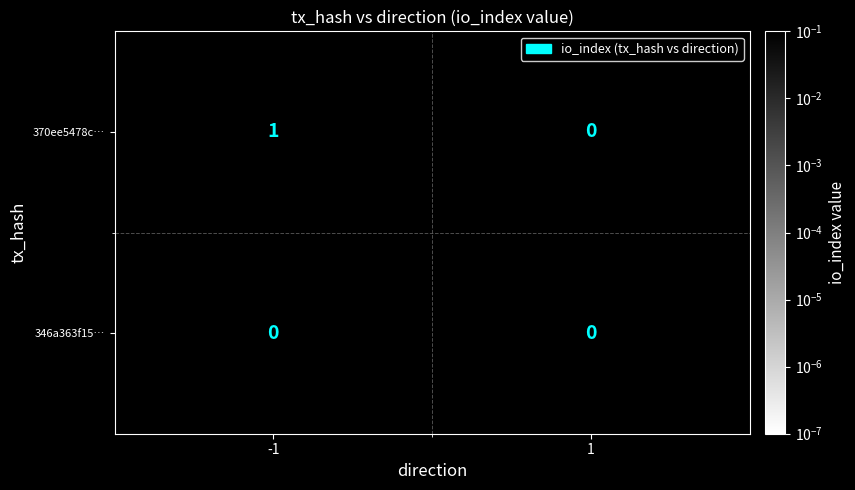

What is the total value across all series at io_index?

1